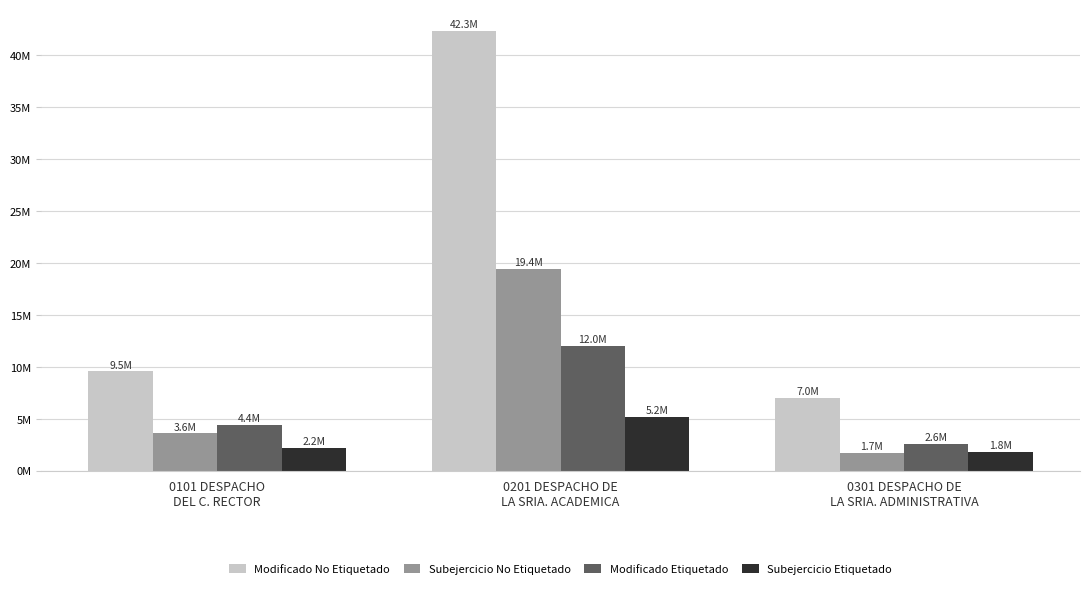

What is the sum of all Modificado No Etiquetado values?

58795658.1